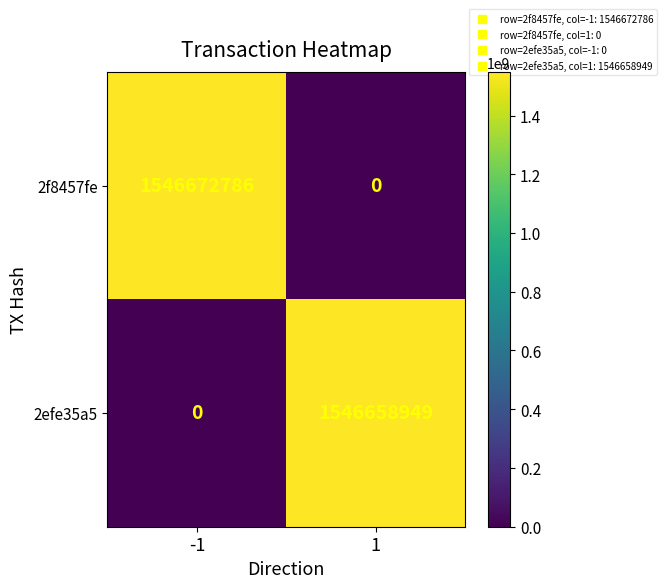

Count the number of data series in this chart.

2